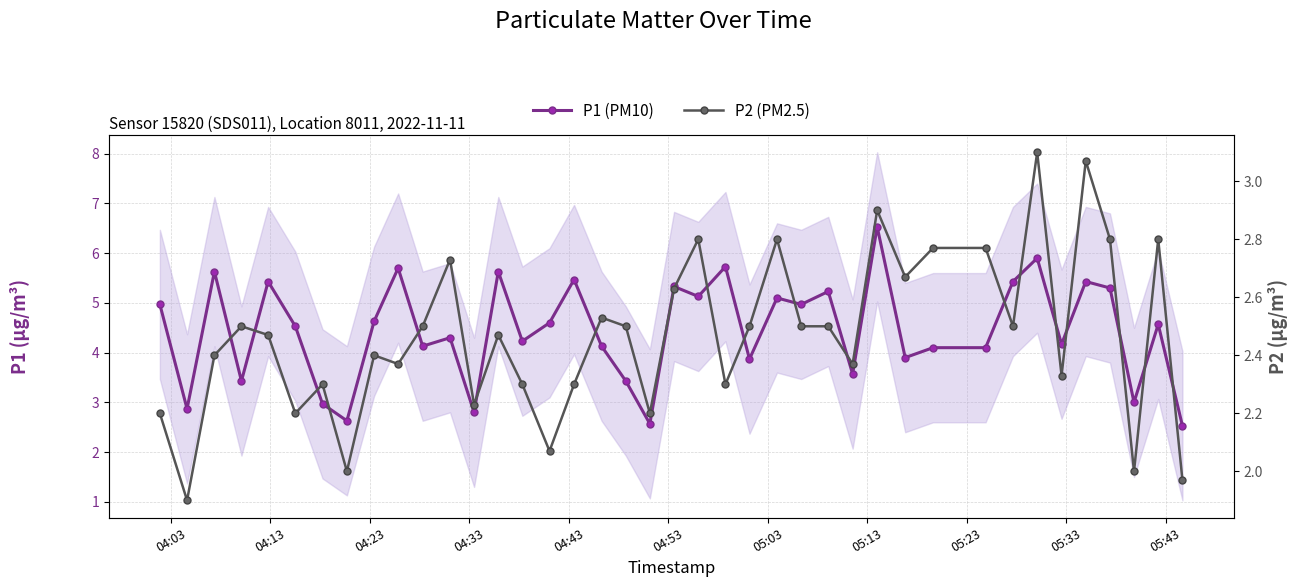

The value of P2 (PM2.5) at 14 is 3.7. True or false?

False